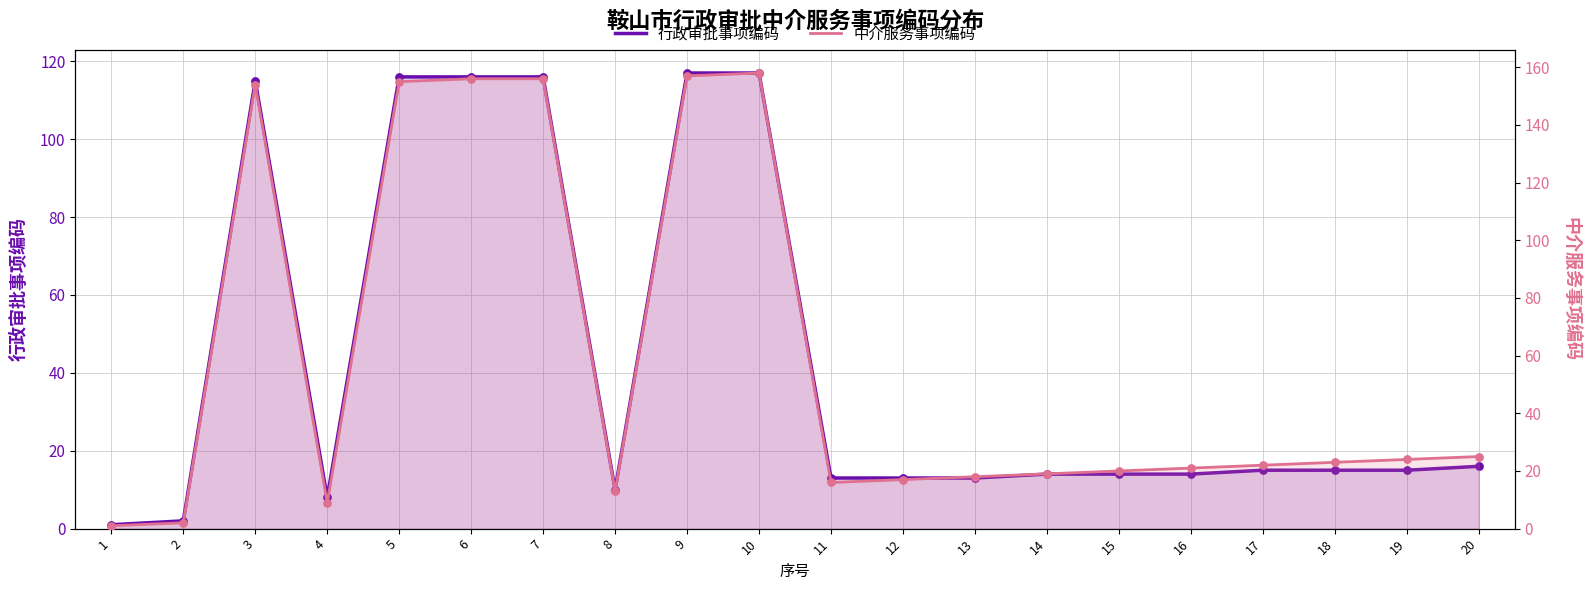

Which series has the largest total across all categories?

中介服务事项编码